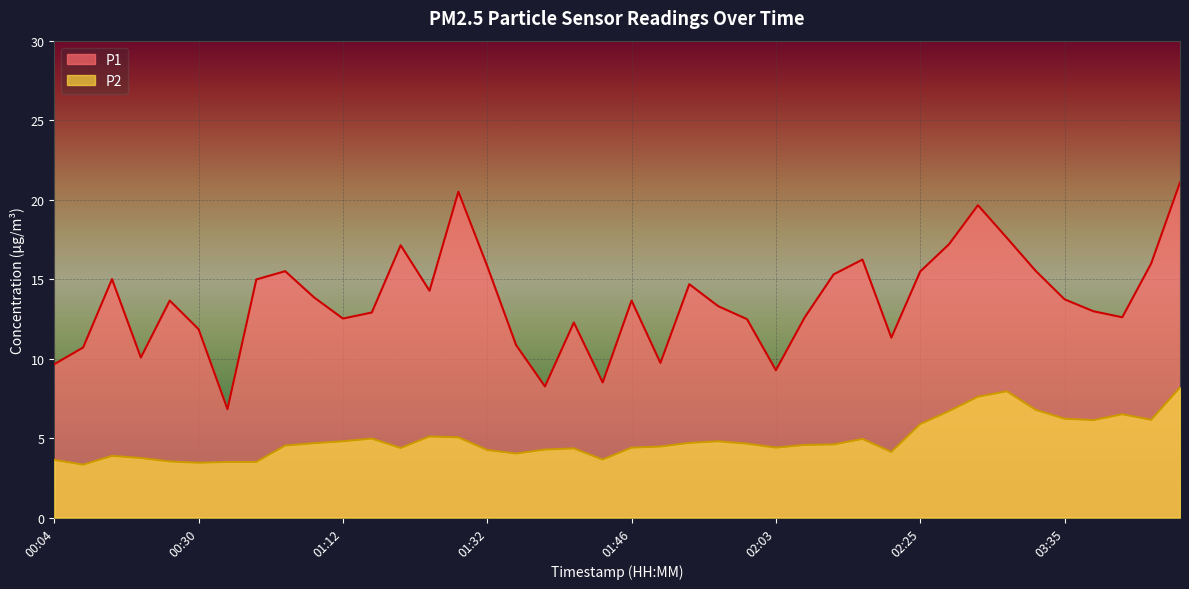

At which label is P1 closest to 13?

03:46